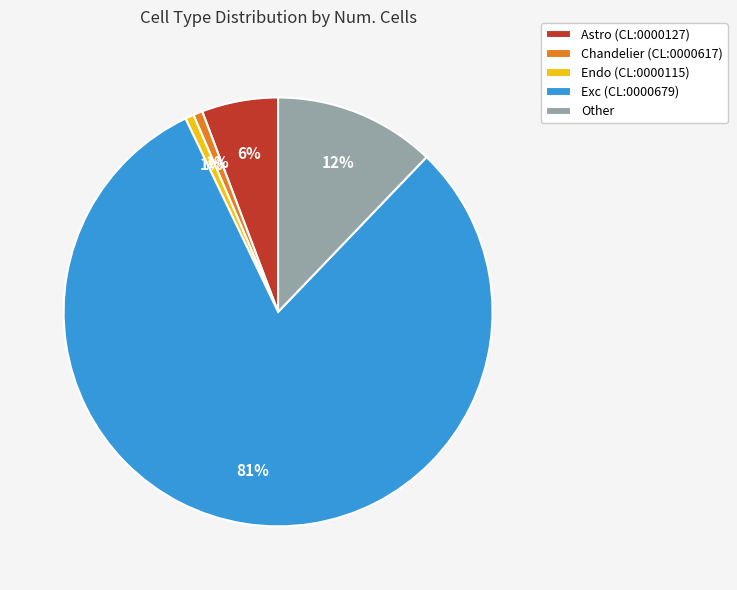

To the nearest percent, what is the average slice percentage?

20%